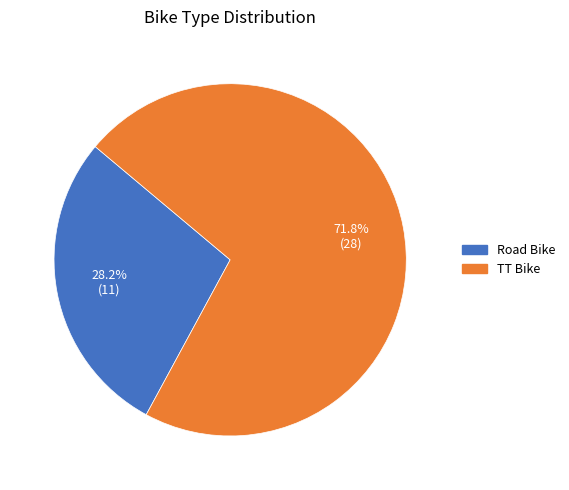

The Road Bike slice represents 21% of the pie. True or false?

False